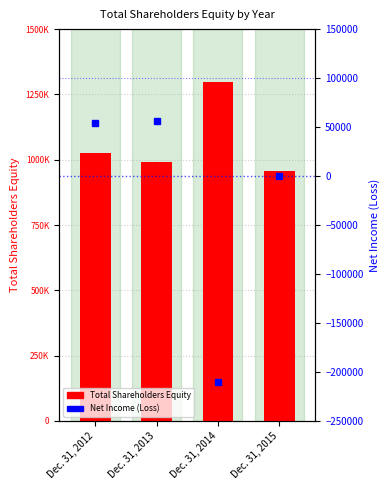

Which category has the highest value across all series?

Dec. 31, 2014